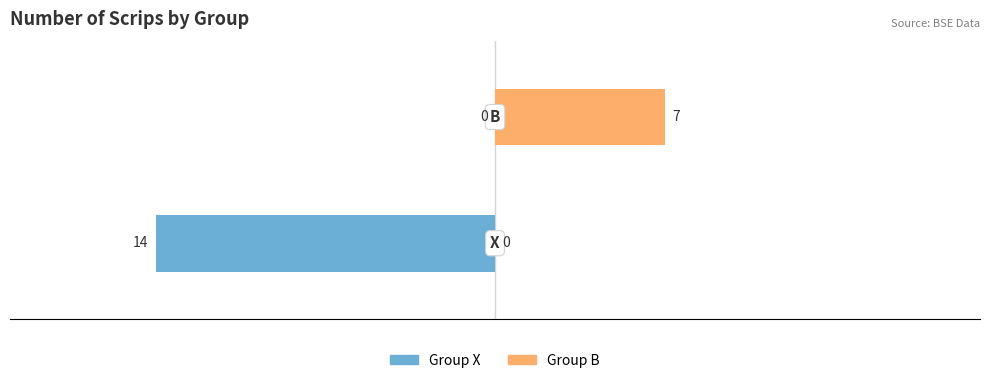

True or false: Group B has a value of 0 at 0.

True